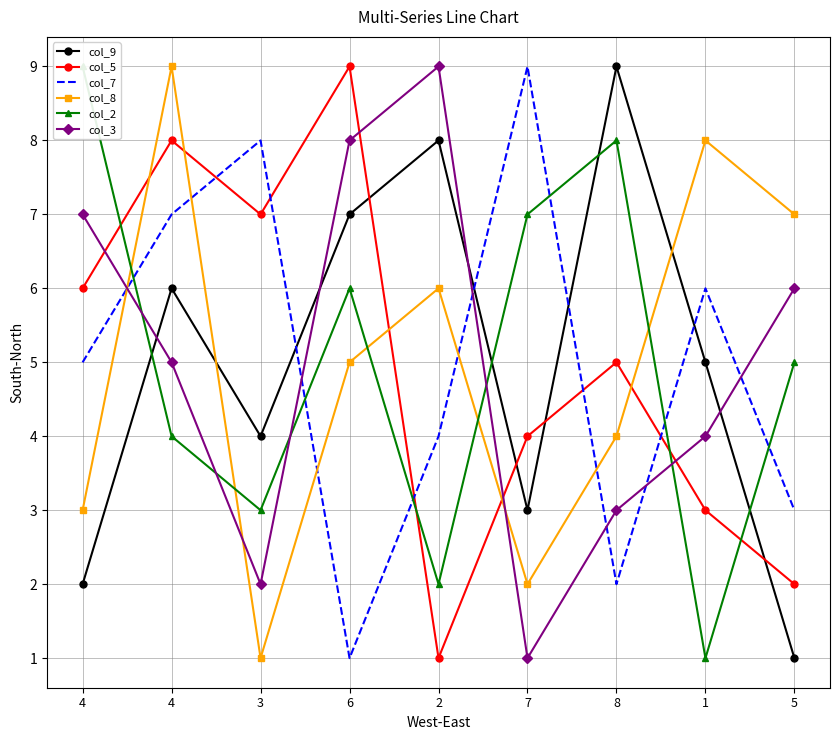

Reading left to right, transcribe all the data shown in this chart.

col_9: 4=2	4=6	3=4	6=7	2=8	7=3	8=9	1=5	5=1
col_5: 4=6	4=8	3=7	6=9	2=1	7=4	8=5	1=3	5=2
col_7: 4=5	4=7	3=8	6=1	2=4	7=9	8=2	1=6	5=3
col_8: 4=3	4=9	3=1	6=5	2=6	7=2	8=4	1=8	5=7
col_2: 4=9	4=4	3=3	6=6	2=2	7=7	8=8	1=1	5=5
col_3: 4=7	4=5	3=2	6=8	2=9	7=1	8=3	1=4	5=6